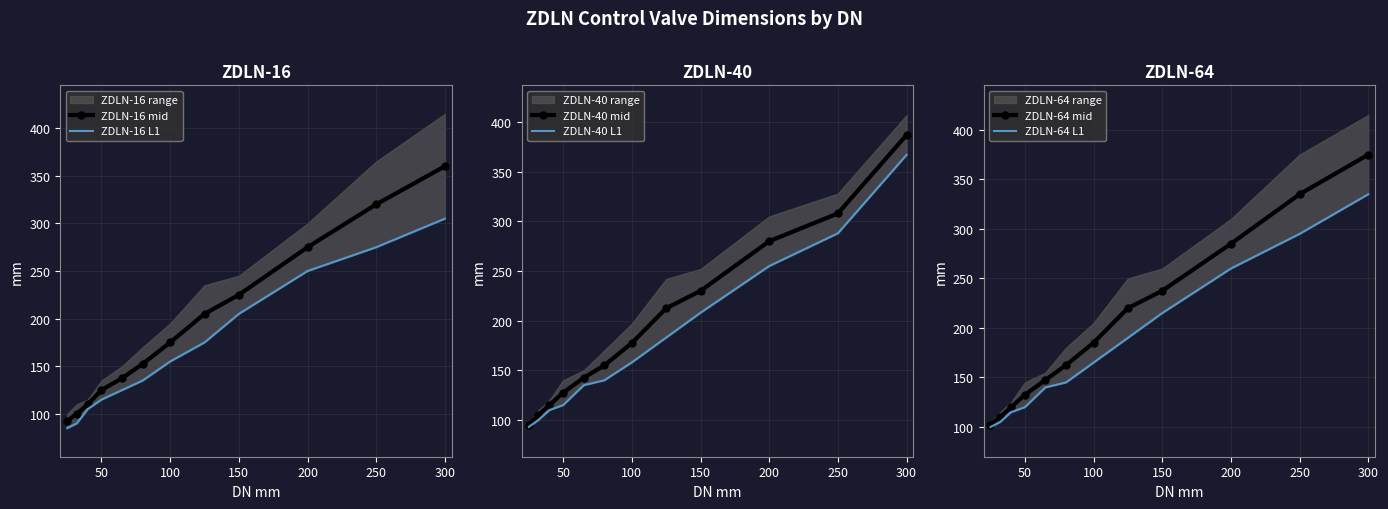

What is the lowest value of the ZDLN-16 mid series?

92.5